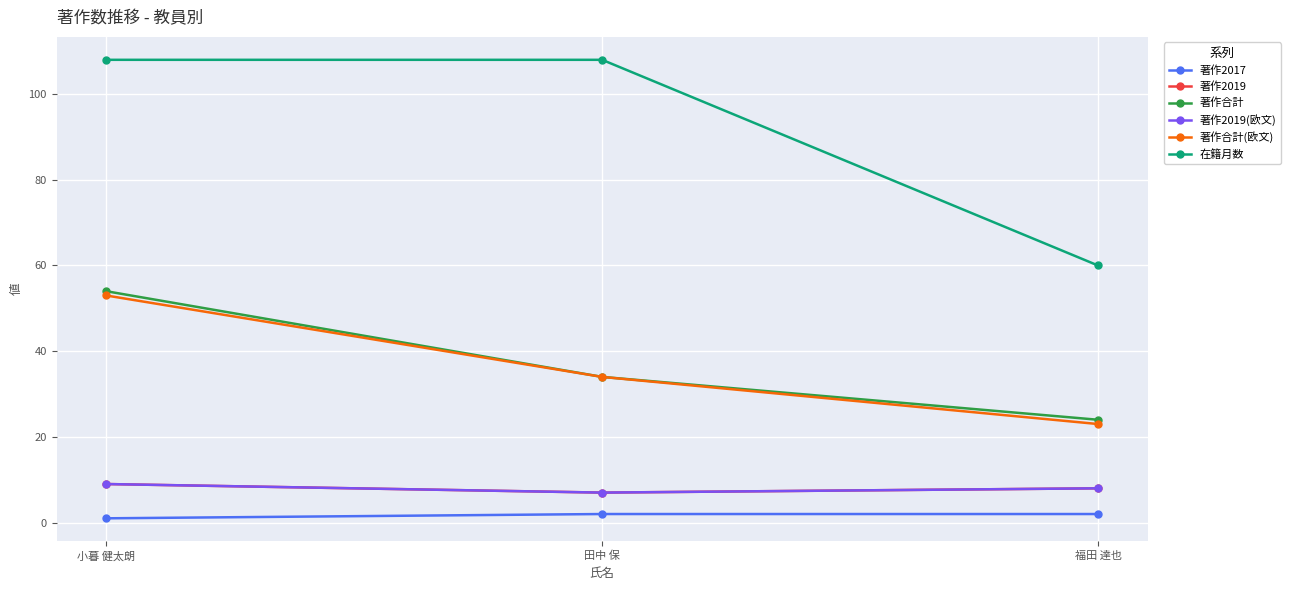

What is the greatest value displayed?

108